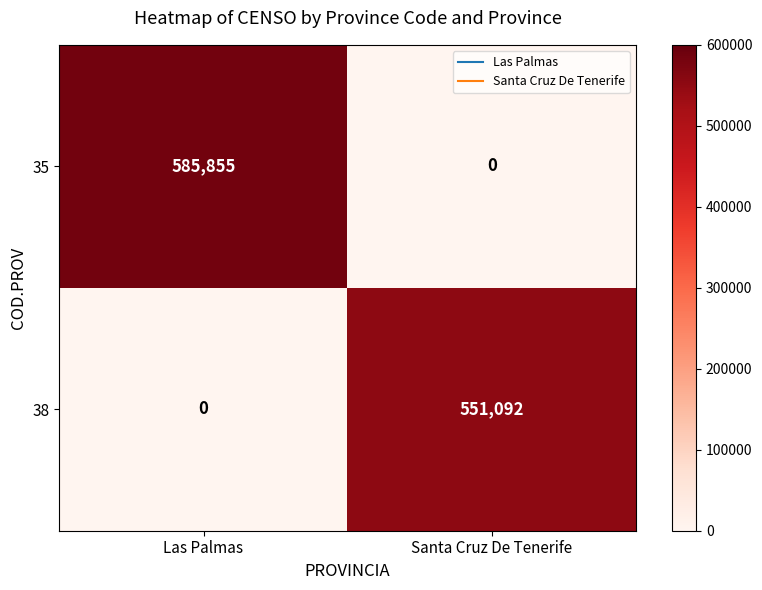

Reading left to right, what are all the values shown in this chart?

35: 585855	0
38: 0	551092